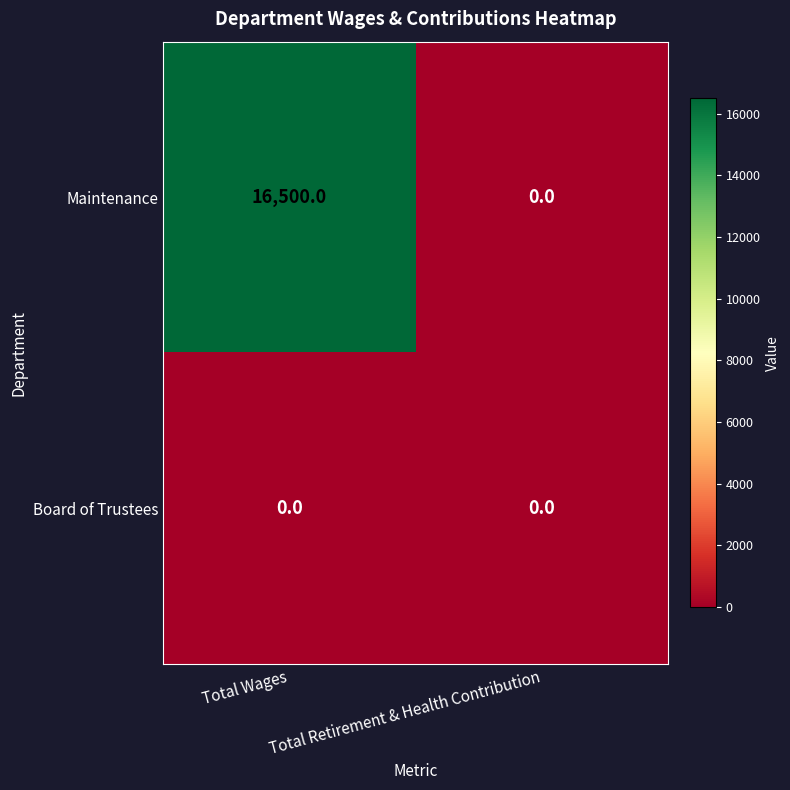

True or false: Maintenance has a value of 23341 at Total Wages.

False